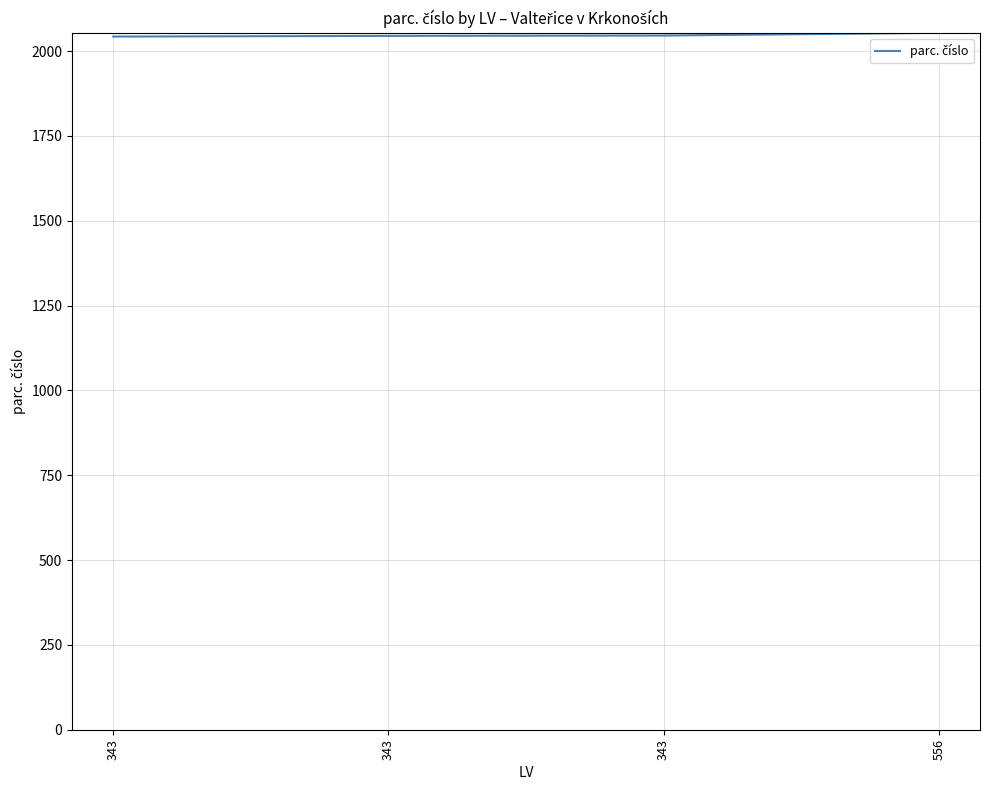

What is the maximum value shown in the chart?

2054